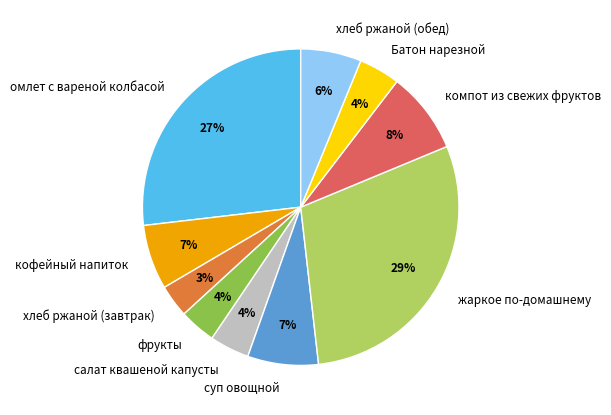

Count the number of slices in the pie.

10